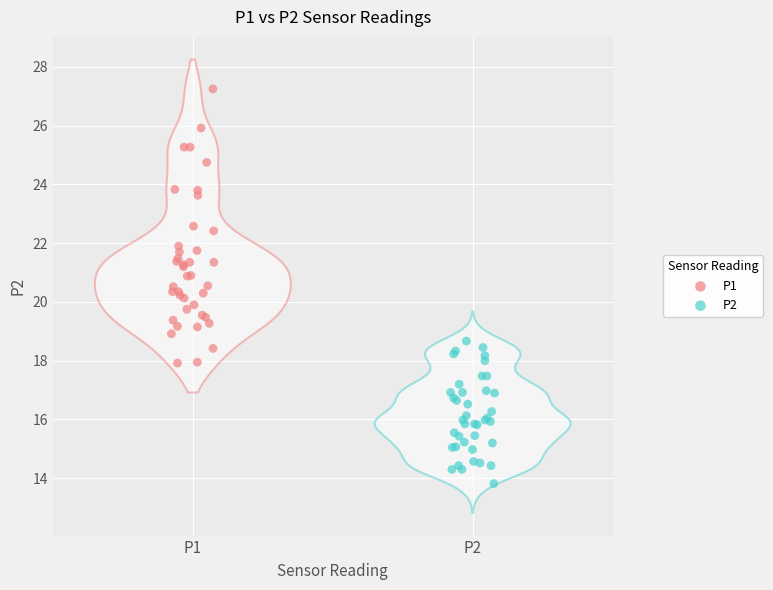

Which series has the widest spread of Y values?

P1